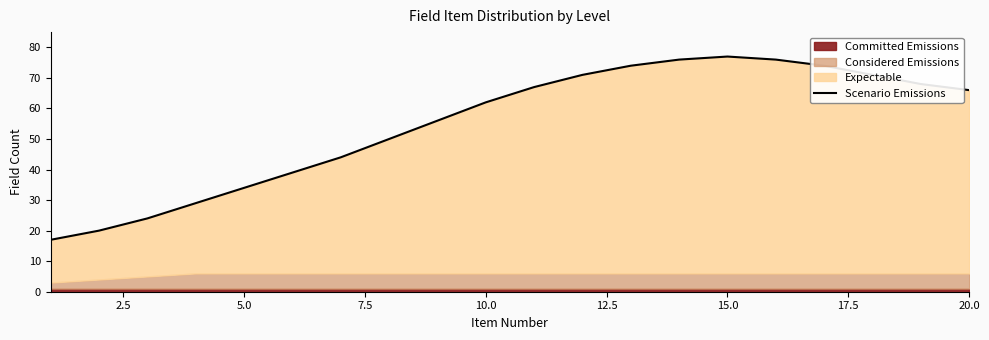

What is the value of the 15th point from the left?

77